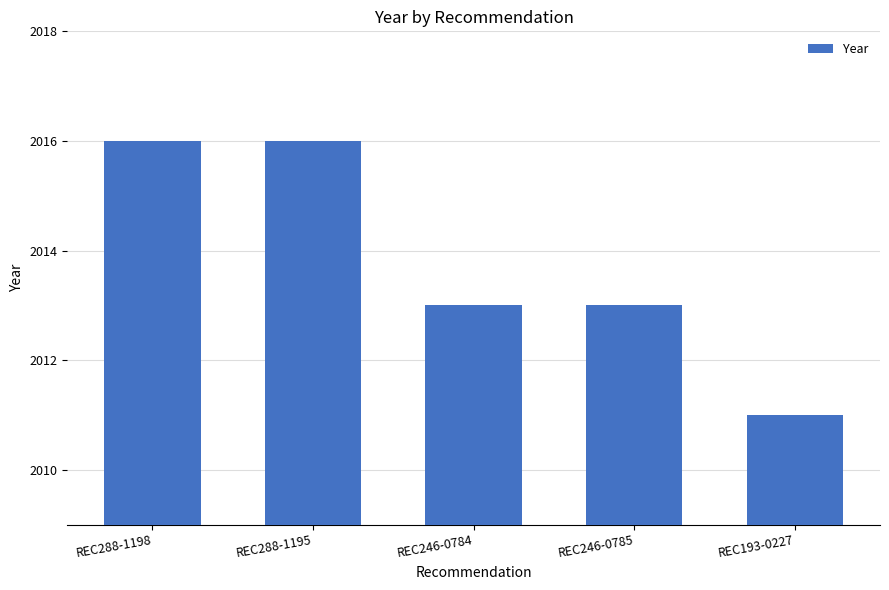

What is the change in value from REC246-0785 to REC193-0227?

-2